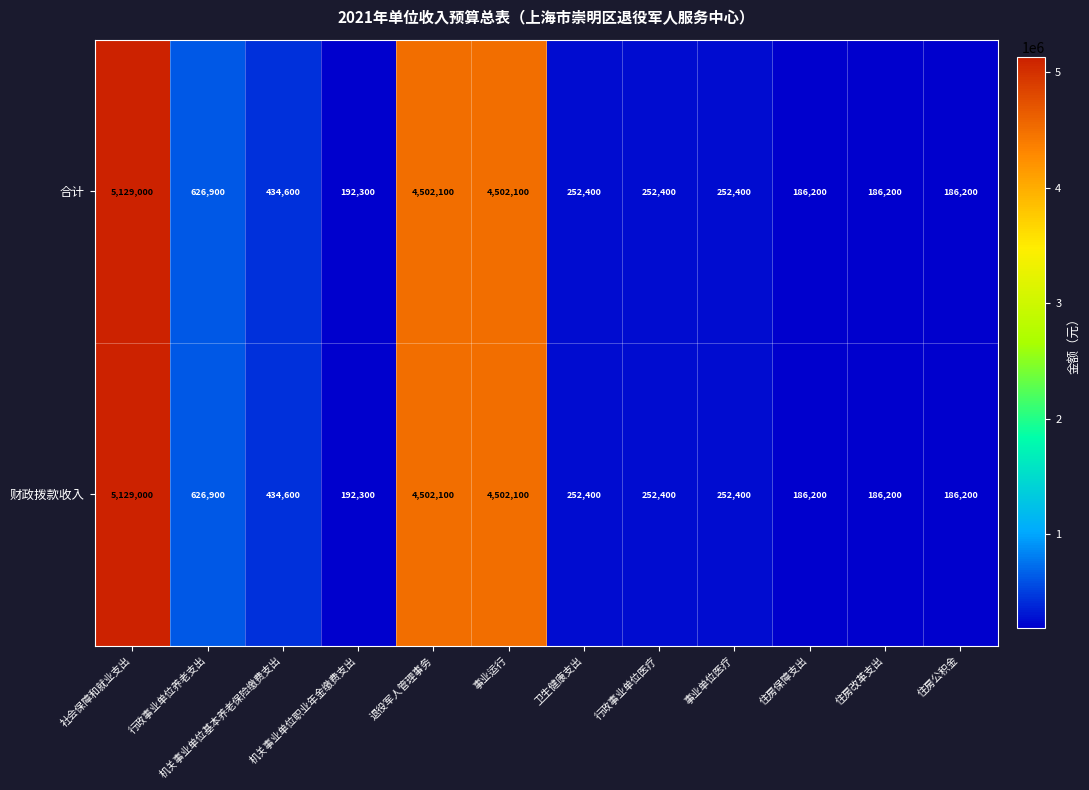

The value of 财政拨款收入 at 卫生健康支出 is 252400. True or false?

True